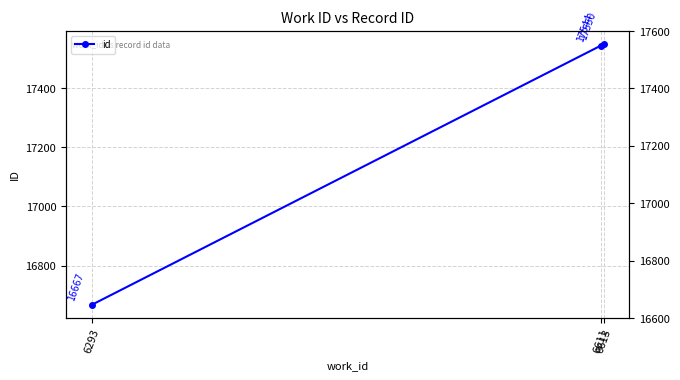

What is the value of the 3rd point from the left?

17550